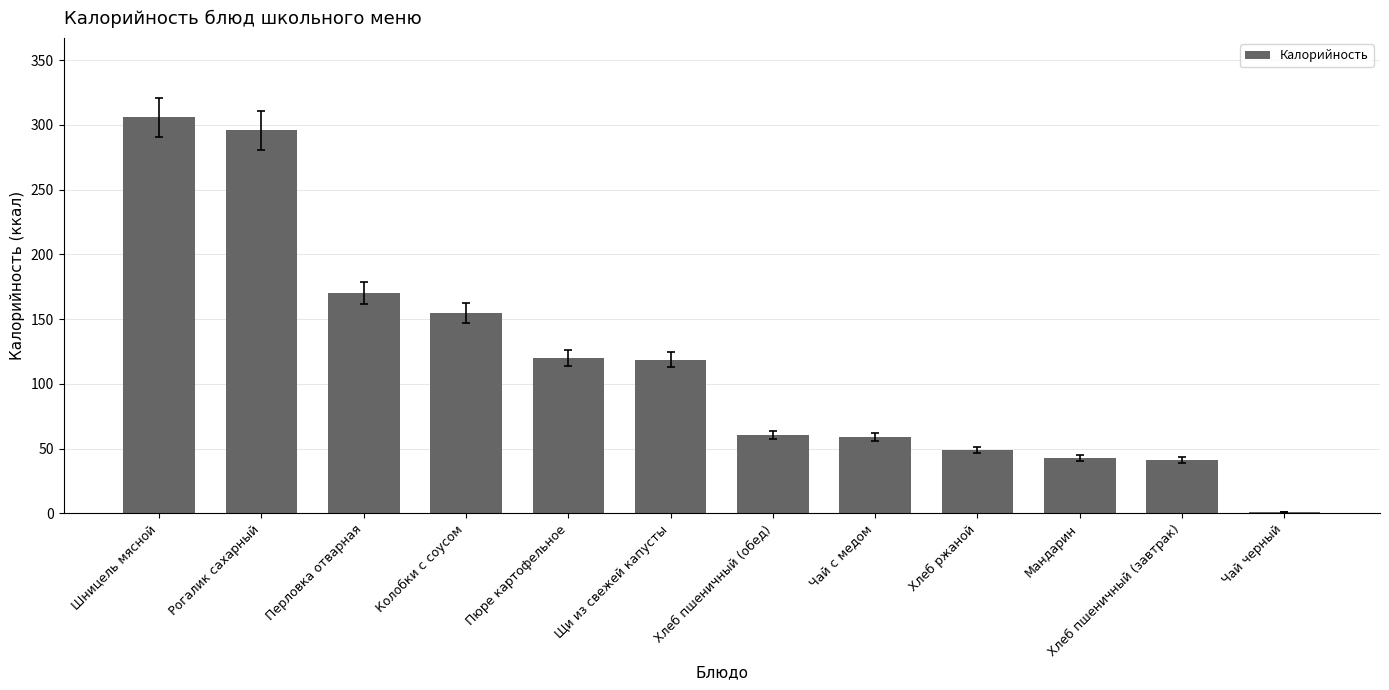

How many data points are less than 118?

6